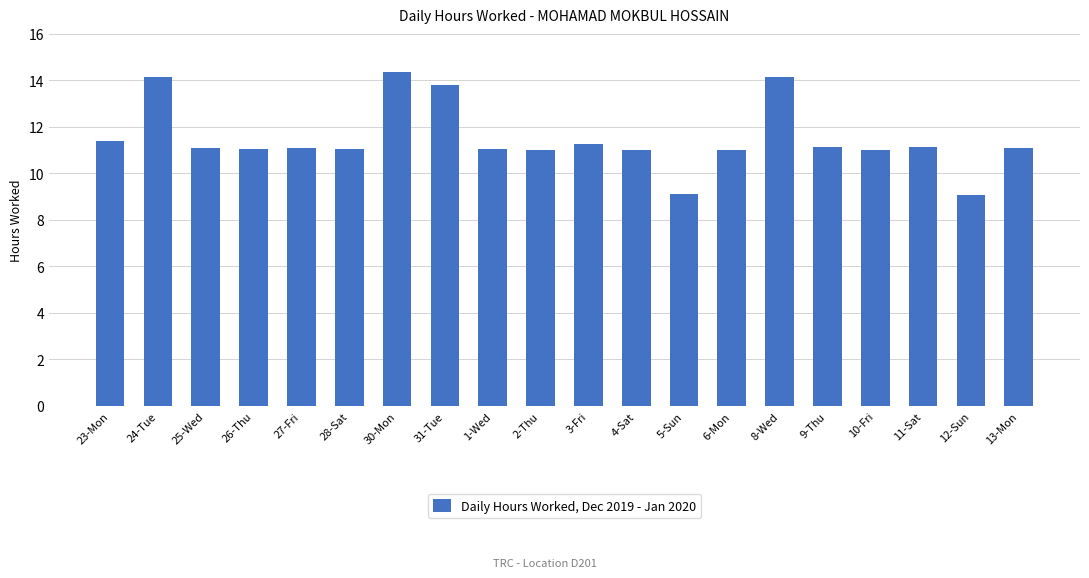

Is it true that the value at 23-Mon is 11.4?

True